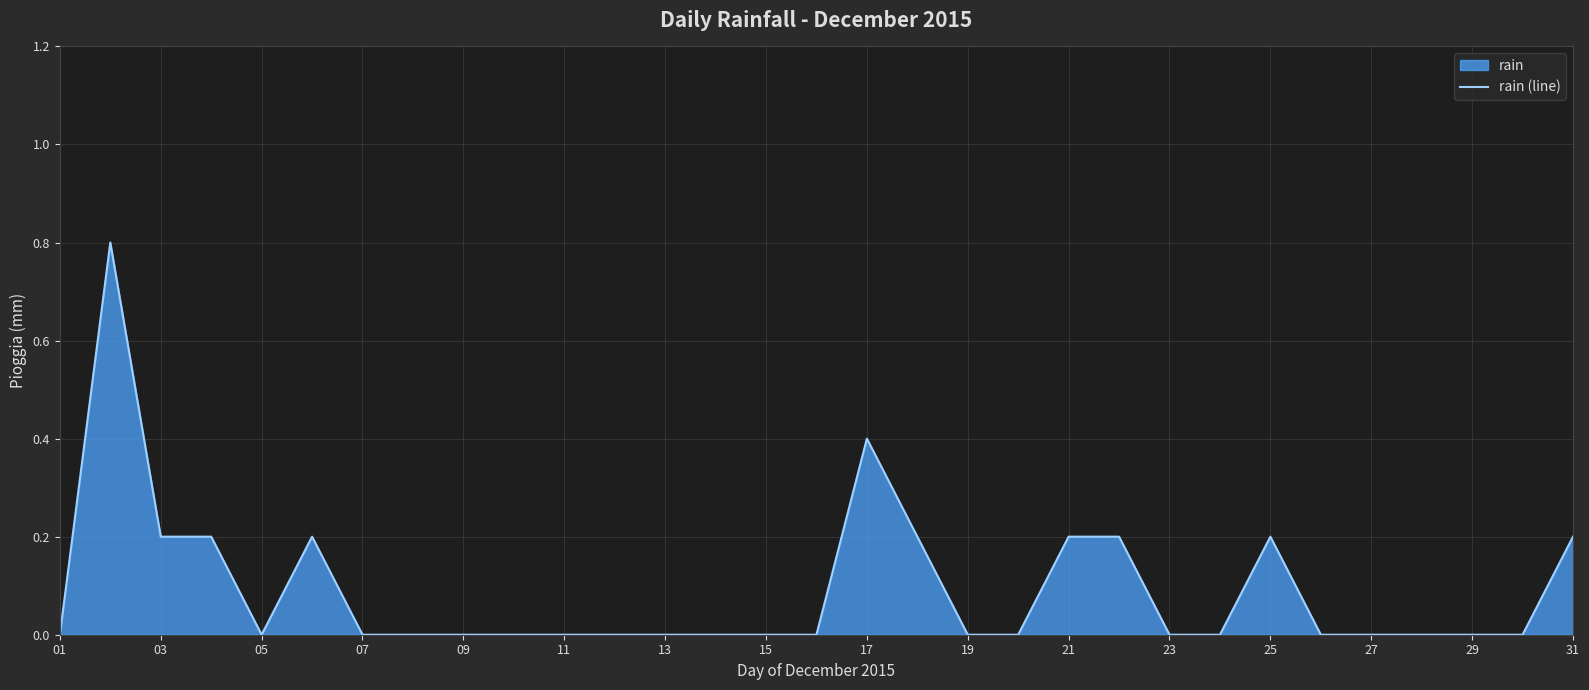

The chart shows a value of -0.3 at 05. True or false?

False